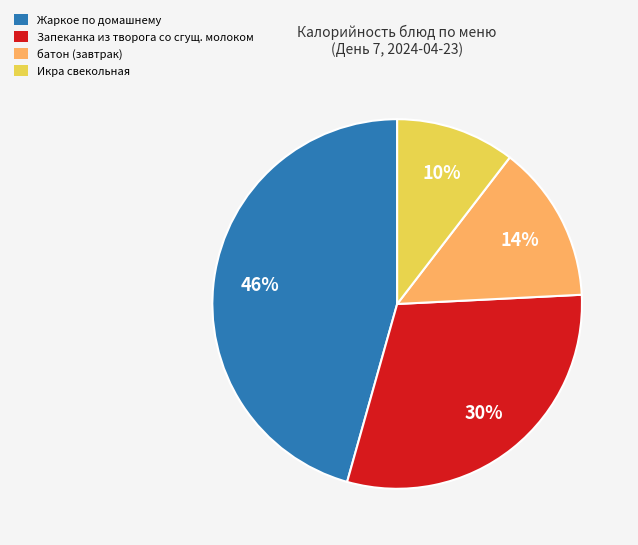

Does any single category account for the majority?

No